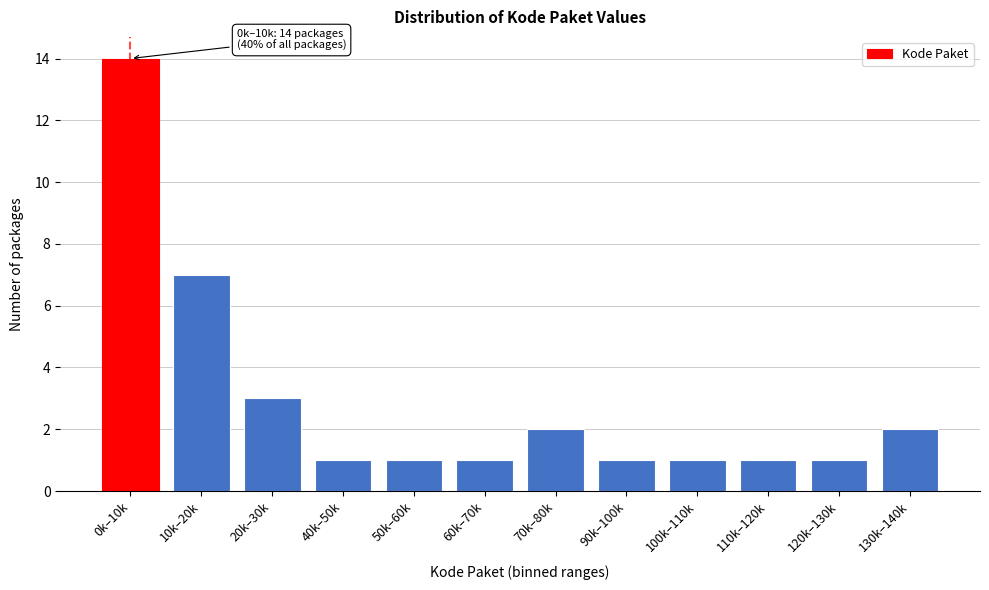

Reading left to right, transcribe all the data shown in this chart.

14	7	3	1	1	1	2	1	1	1	1	2